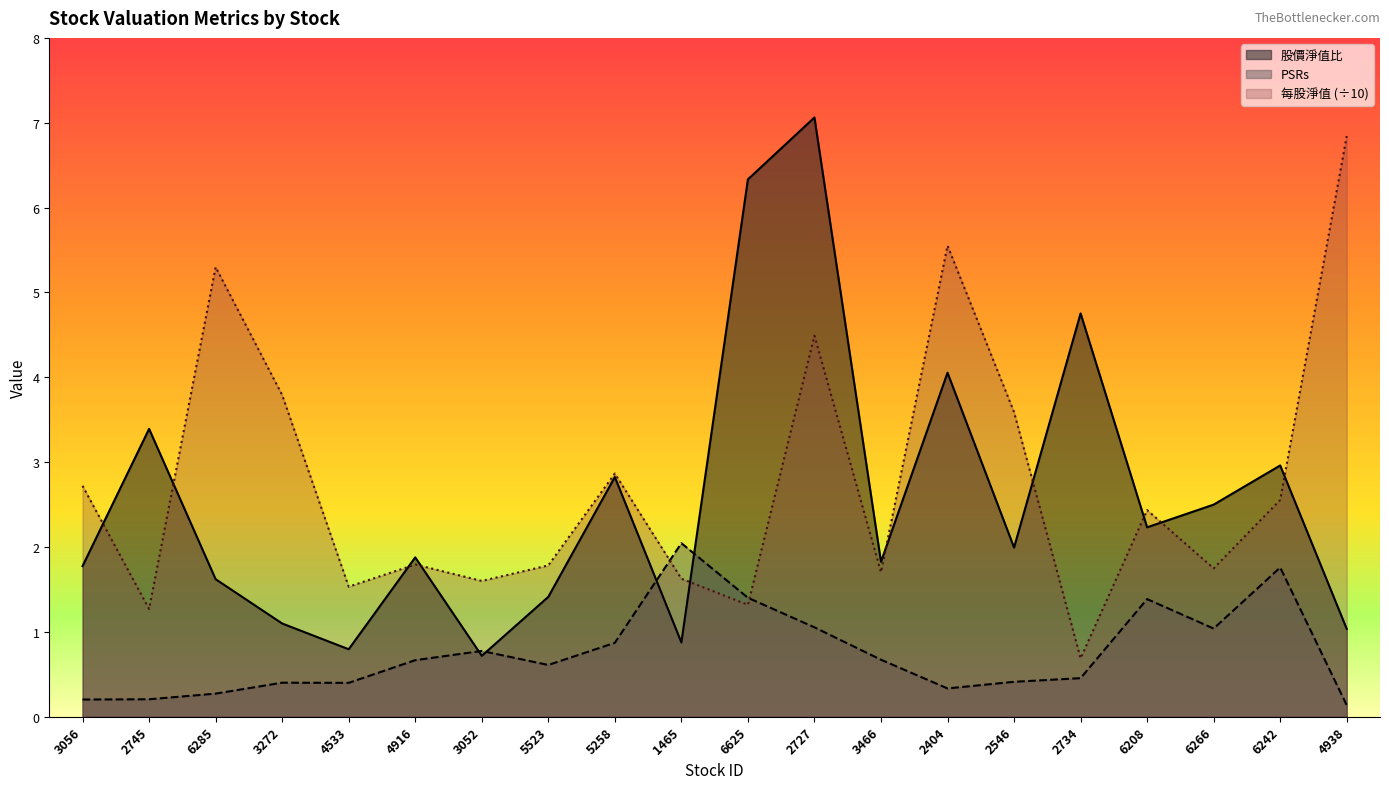

How many distinct data groups are displayed?

3